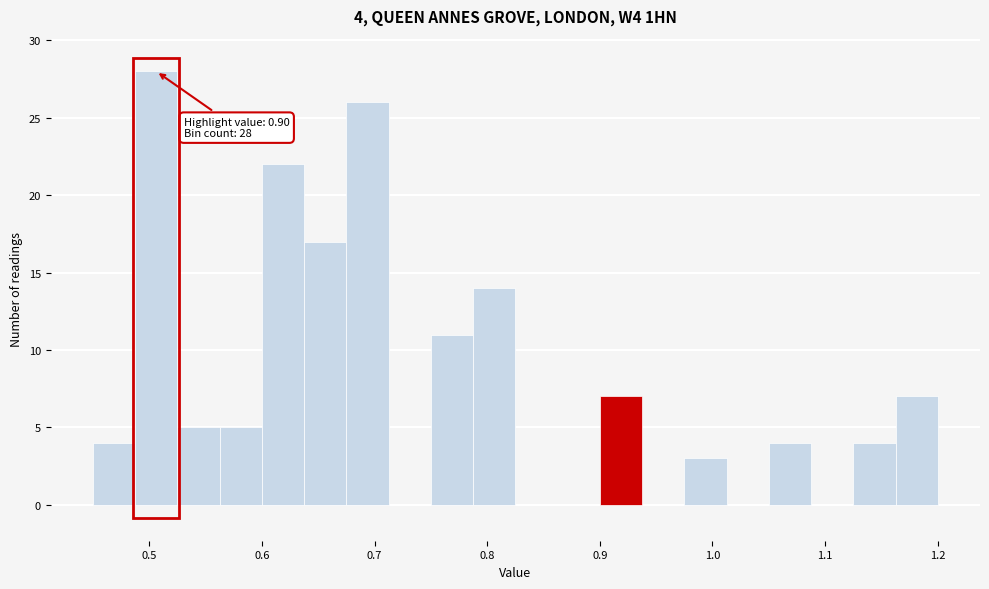

Around what value on the x-axis is the tallest bar? Give the approximate position of its centre, as read against the axis.

0.51